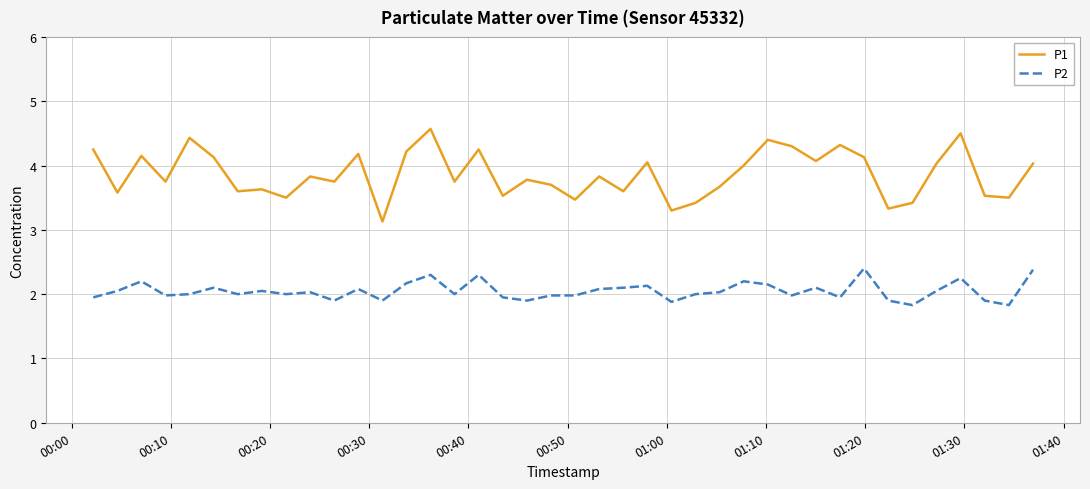

What is the difference between the maximum and minimum values in the P2 series?

0.6